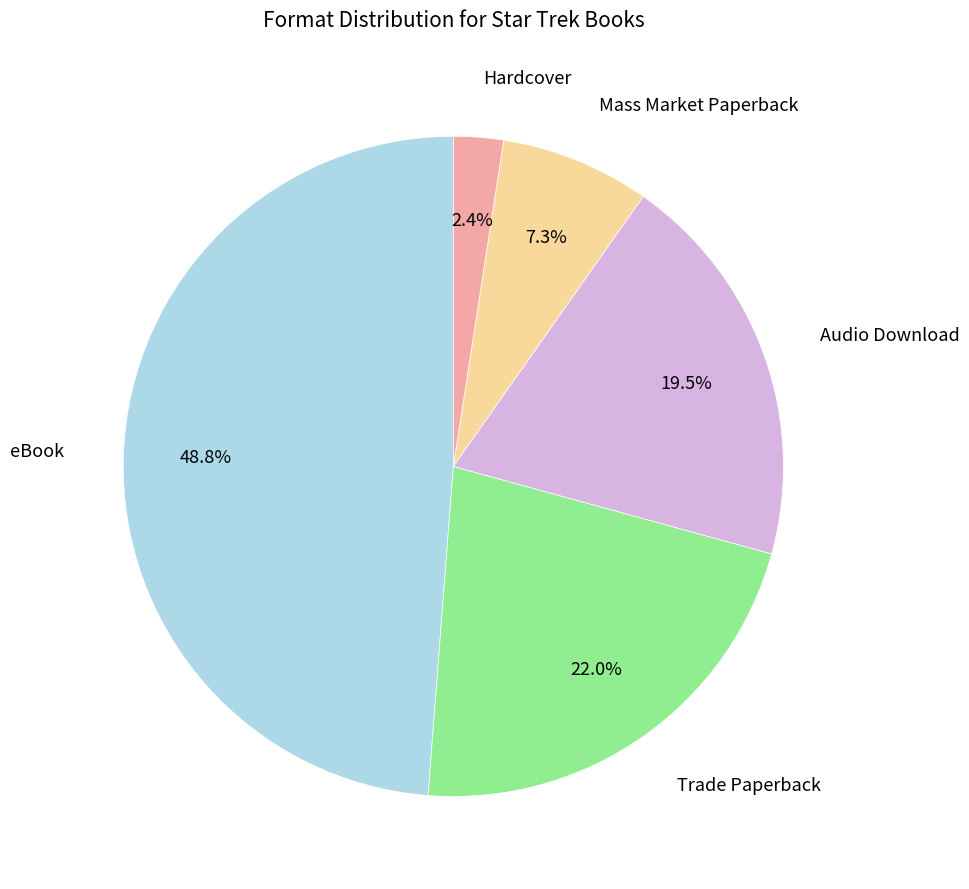

Is there any slice that represents more than half of the pie?

No